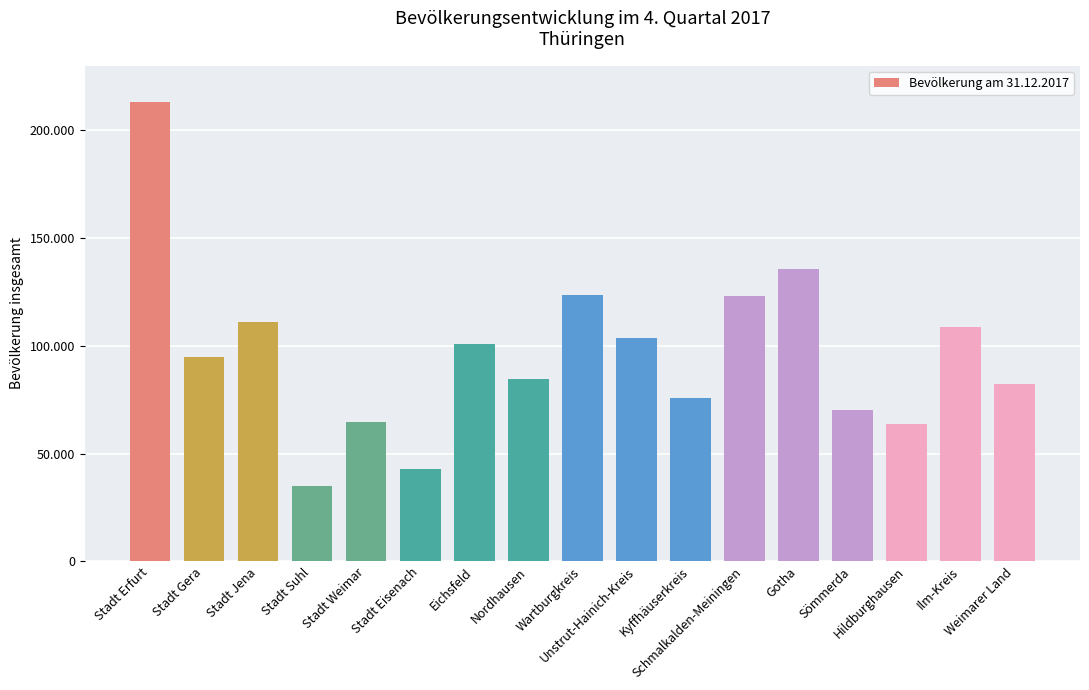

What is the label of the 17th bar from the right?

Stadt Erfurt